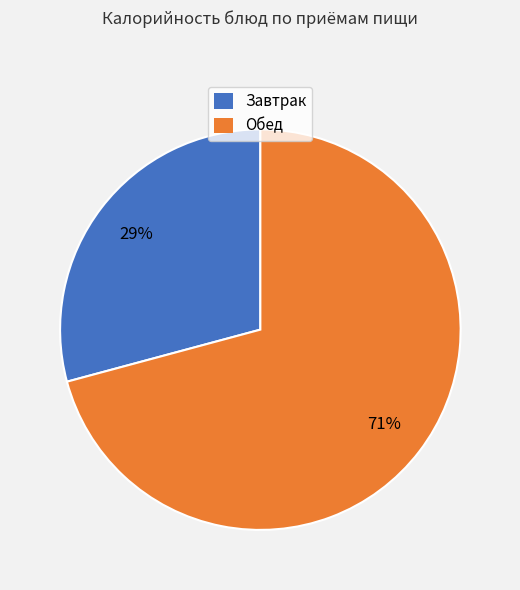

To the nearest percent, what is the average slice percentage?

50%